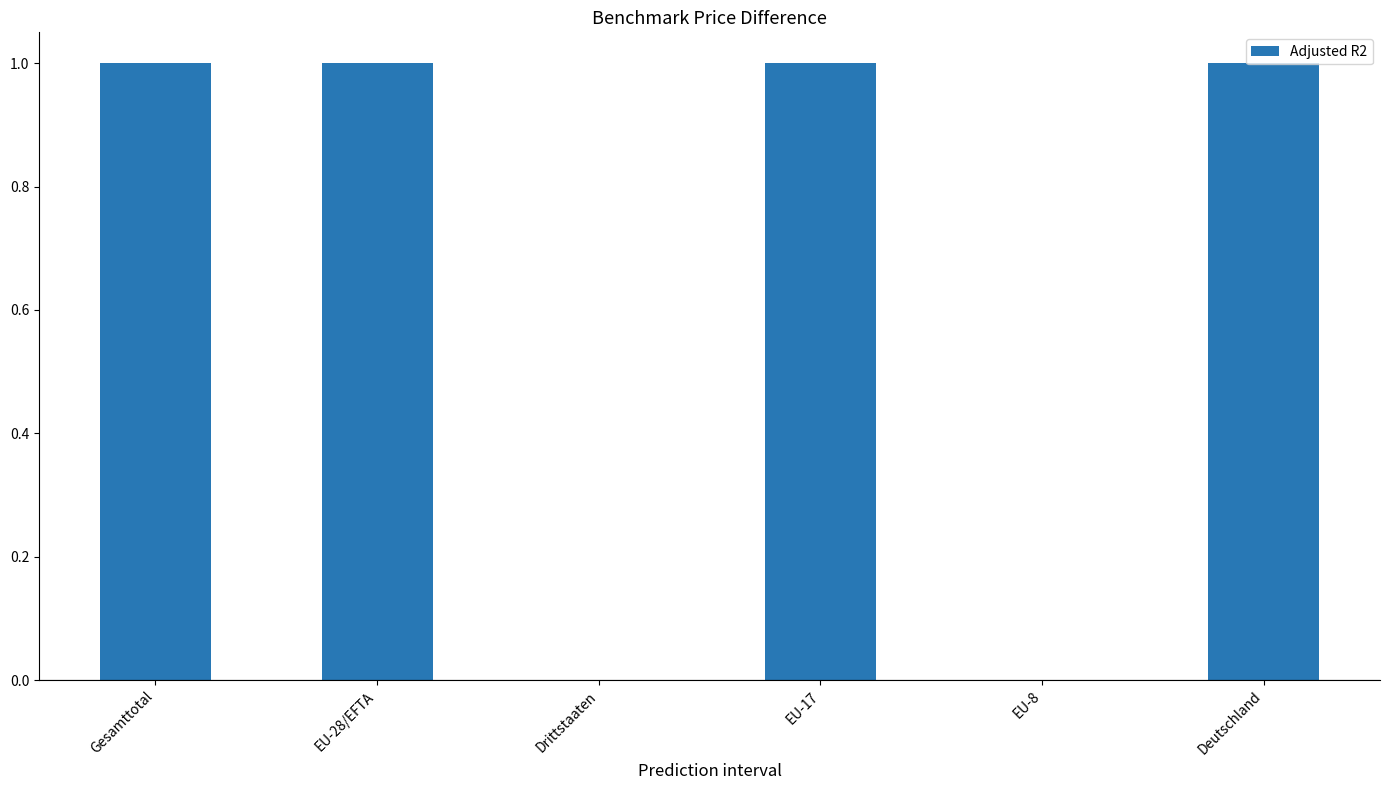

What is the change in value from EU-28/EFTA to Drittstaaten?

-1